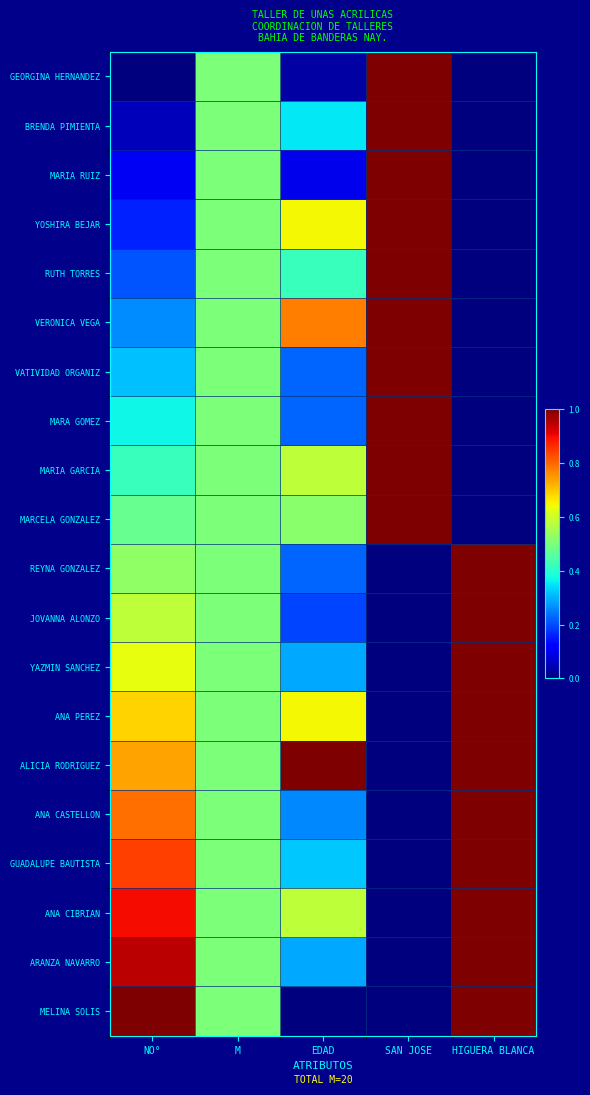

How many series are shown in this chart?

20